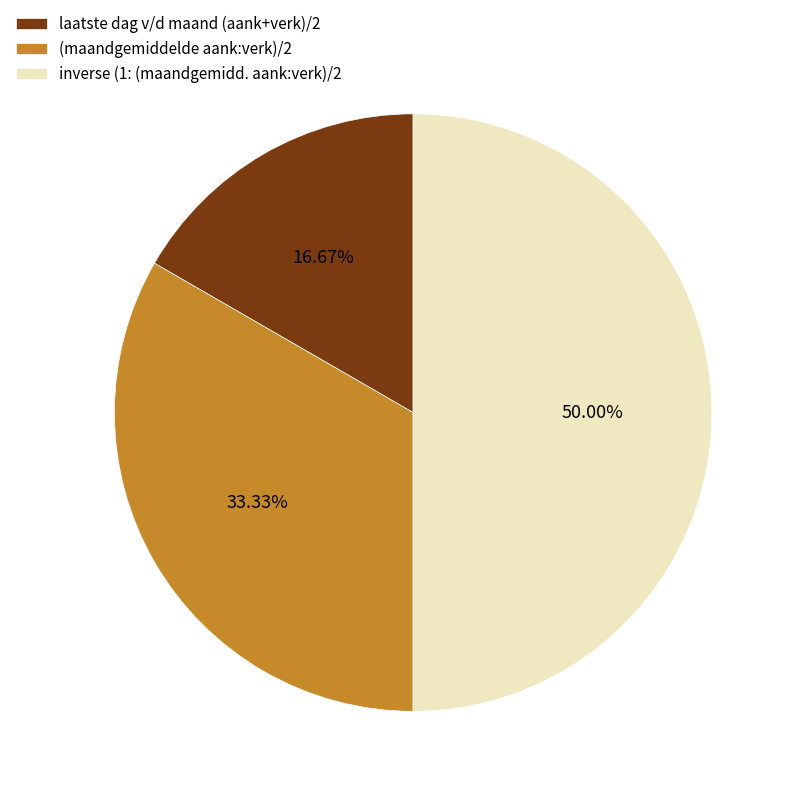

How much of the chart is everything except laatste dag v/d maand (aank+verk)/2?

83.3%